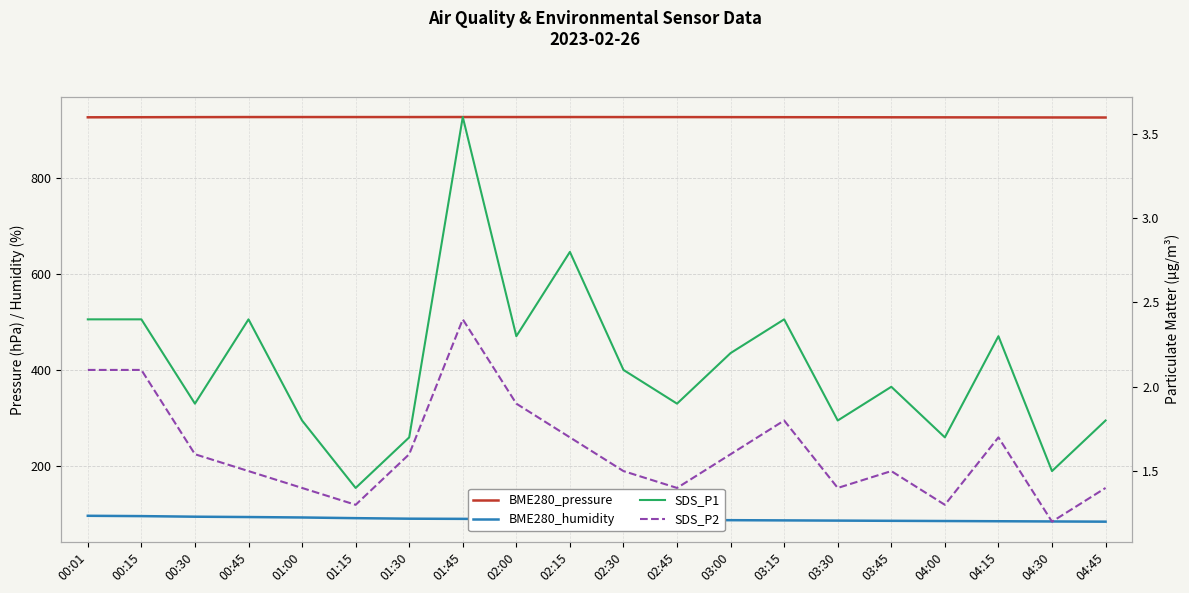

How many distinct data groups are displayed?

4